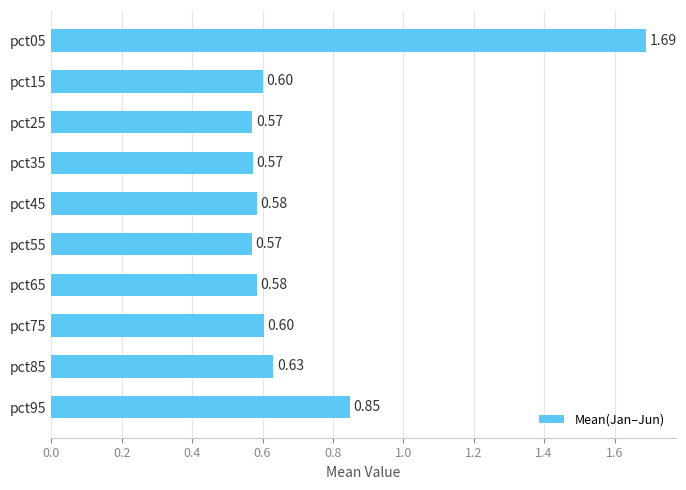

What is the sum of the values at pct05 and pct35?

2.3